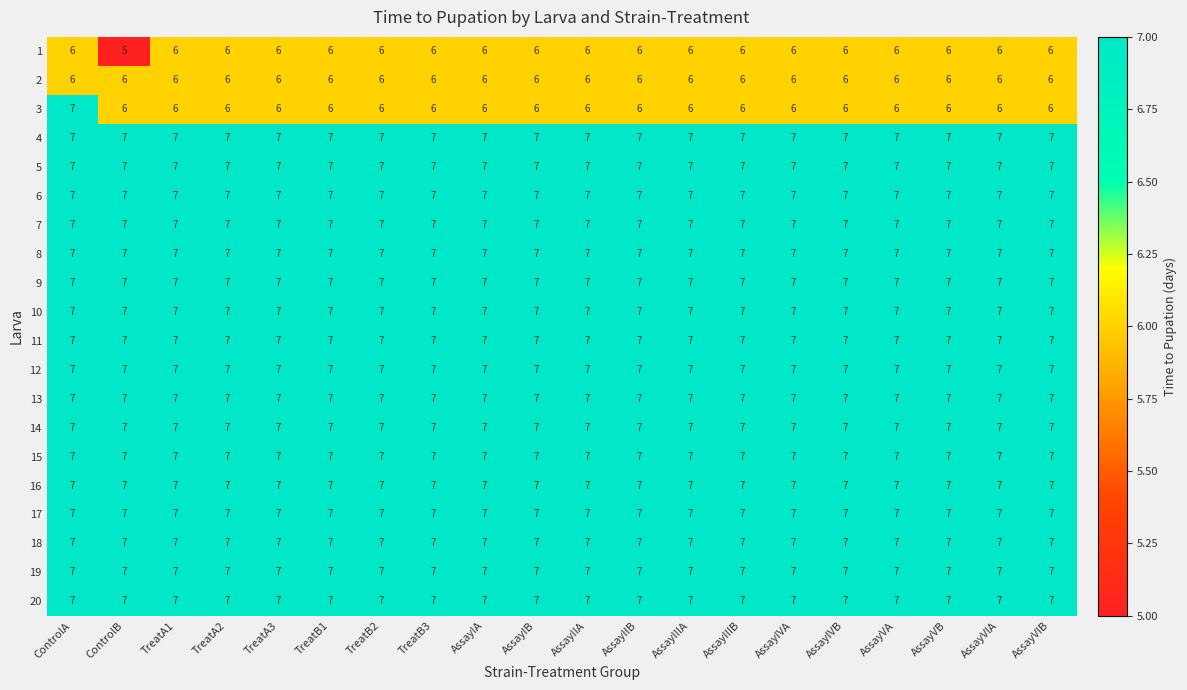

What value does the 15 series have at AssayIIB?

7